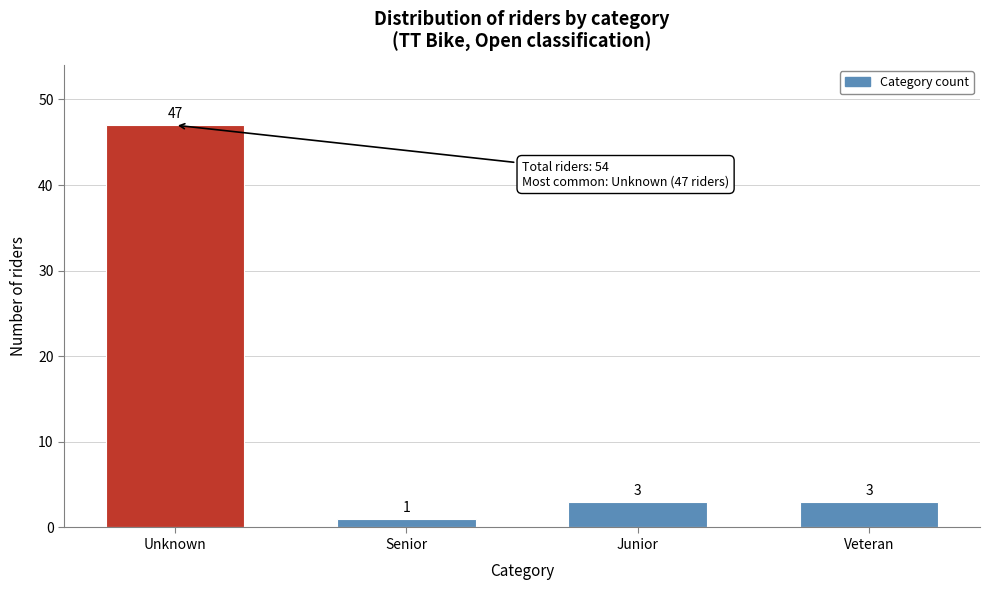

Reading left to right, list all the values displayed in this chart.

Unknown=47	Senior=1	Junior=3	Veteran=3